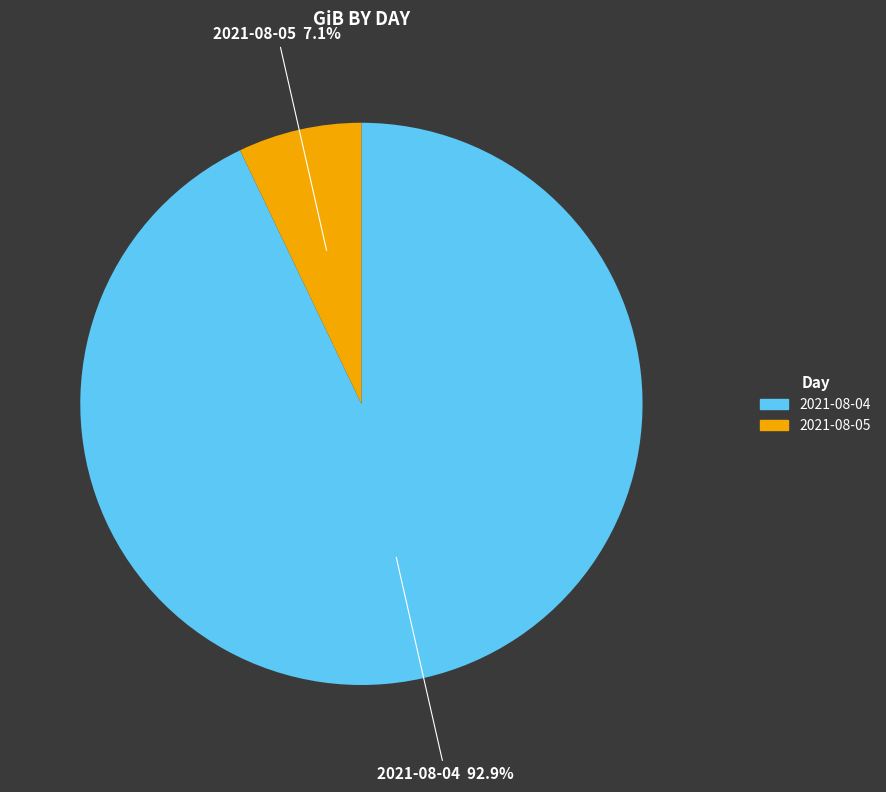

Is 2021-08-05 the majority of the pie?

No